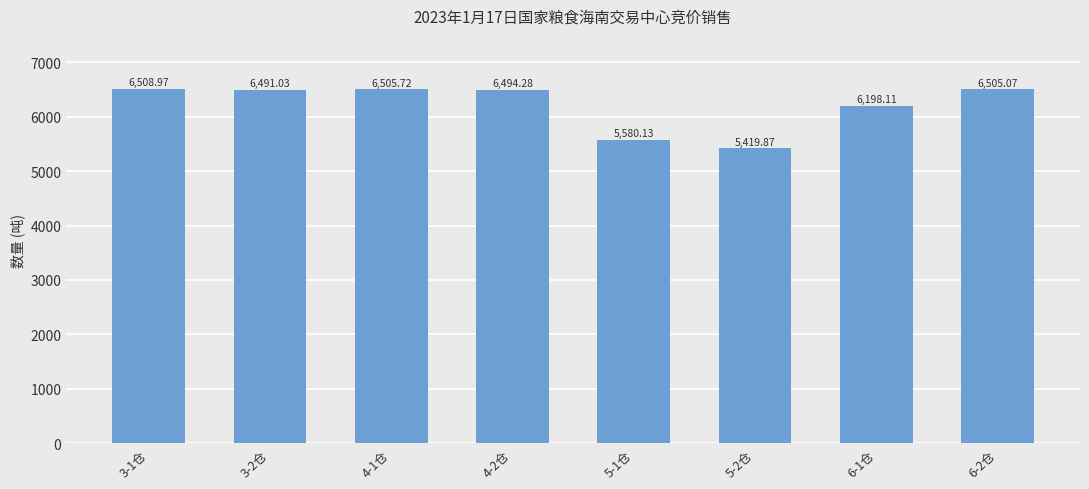

How many bars are there in total?

8